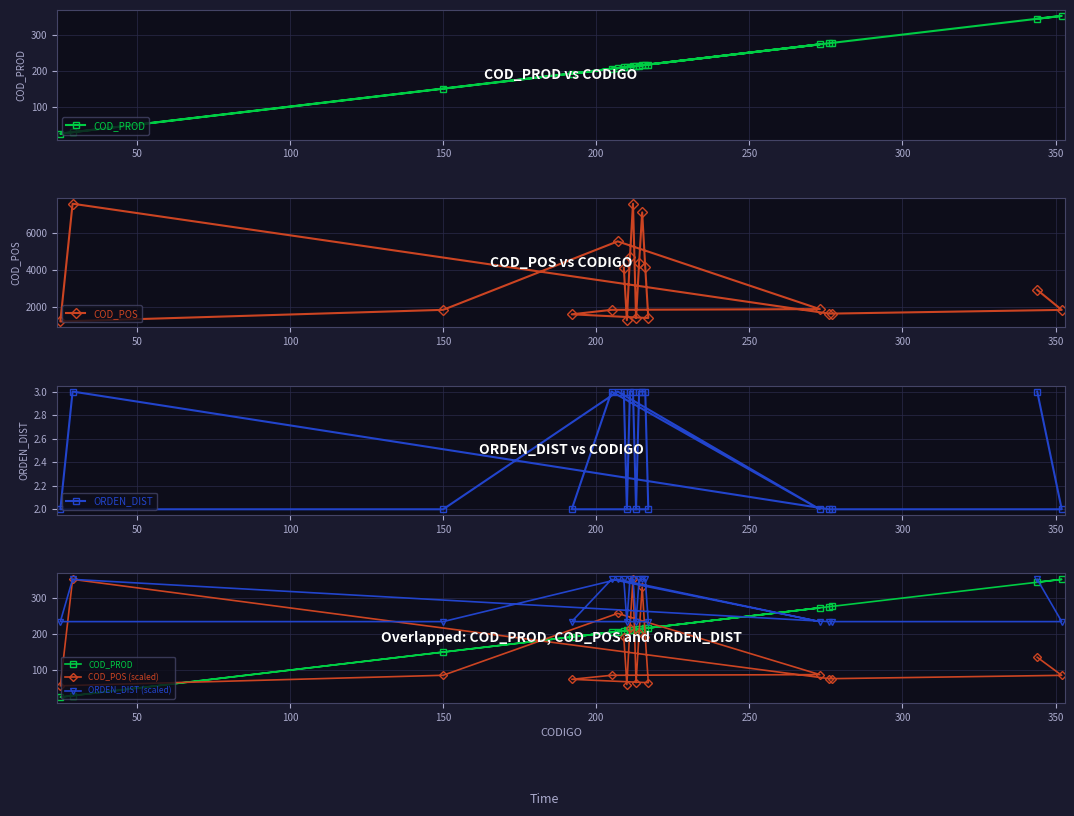

What is the value of the COD_POS point at the 20th from the left?

1846